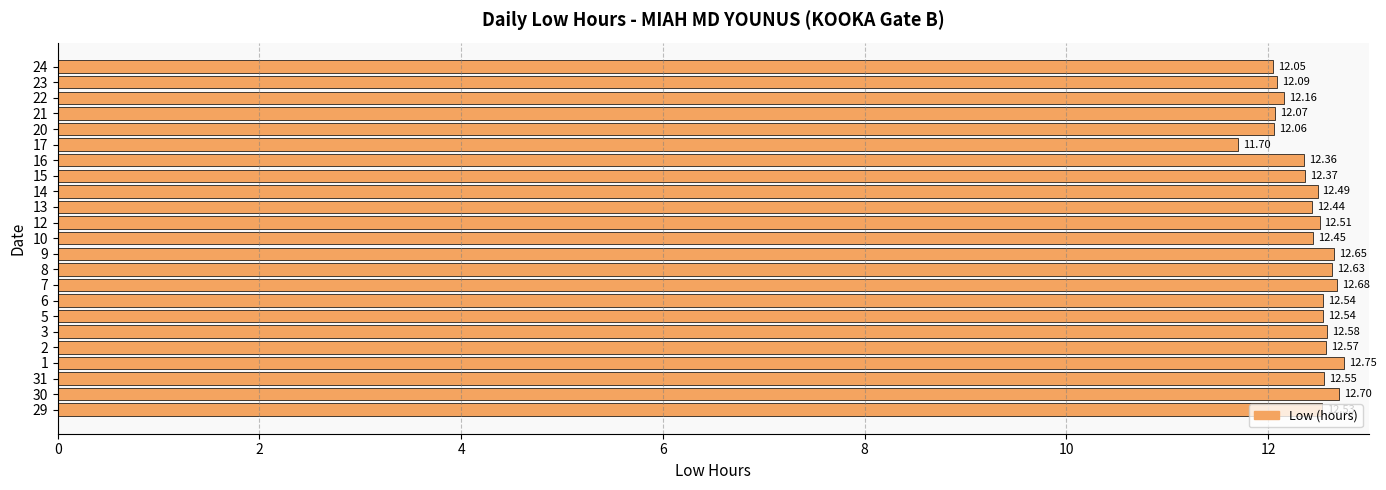

How many data points are less than 12?

1